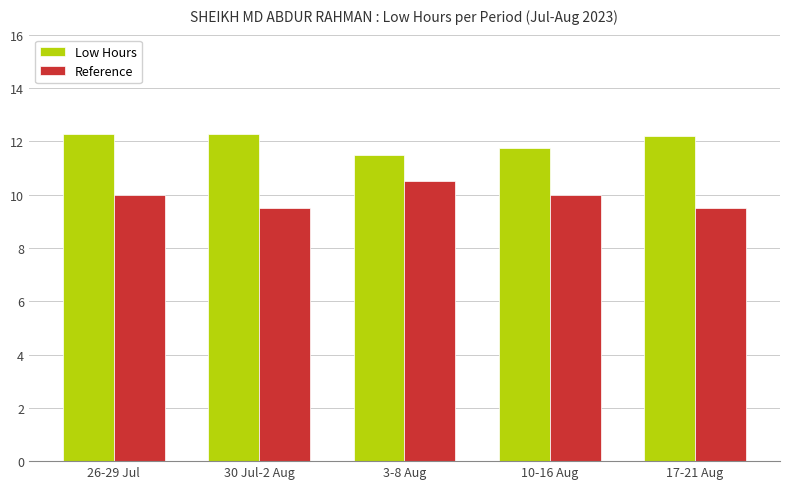

Rank the series by their average value, from lowest to highest.

Reference, Low Hours